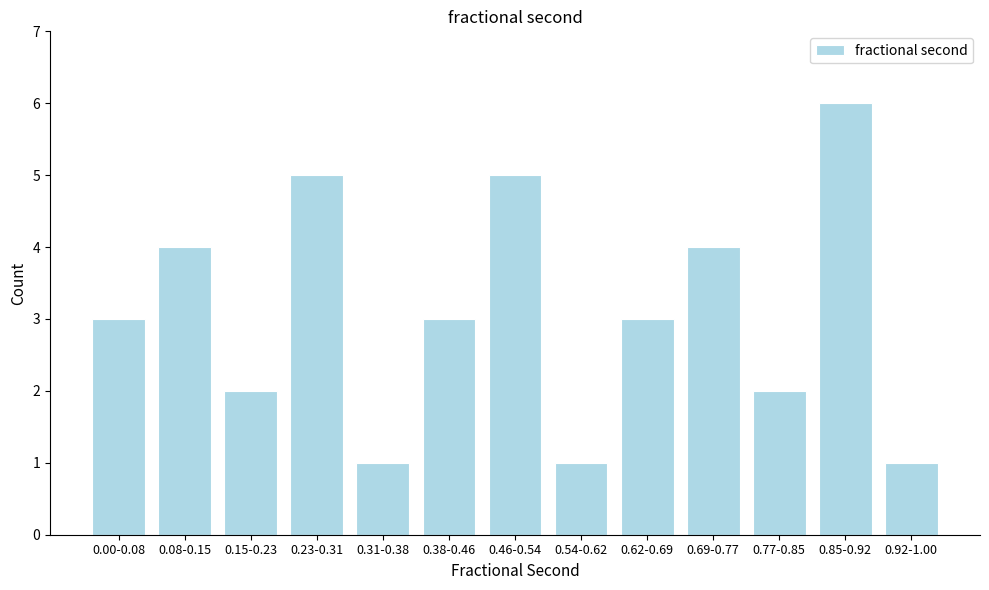

Reading left to right, transcribe all the data shown in this chart.

0.00-0.08=3	0.08-0.15=4	0.15-0.23=2	0.23-0.31=5	0.31-0.38=1	0.38-0.46=3	0.46-0.54=5	0.54-0.62=1	0.62-0.69=3	0.69-0.77=4	0.77-0.85=2	0.85-0.92=6	0.92-1.00=1